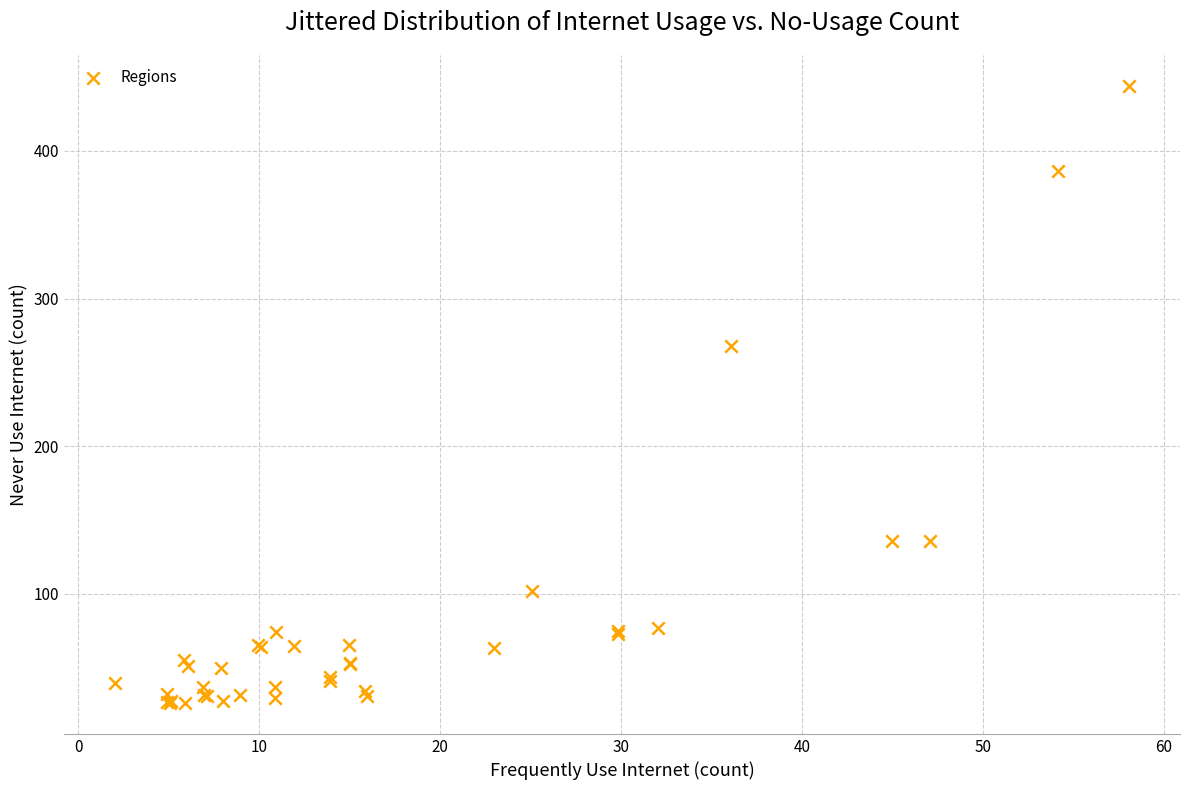

What Y value in the scatter plot is closest to 235?

267.6